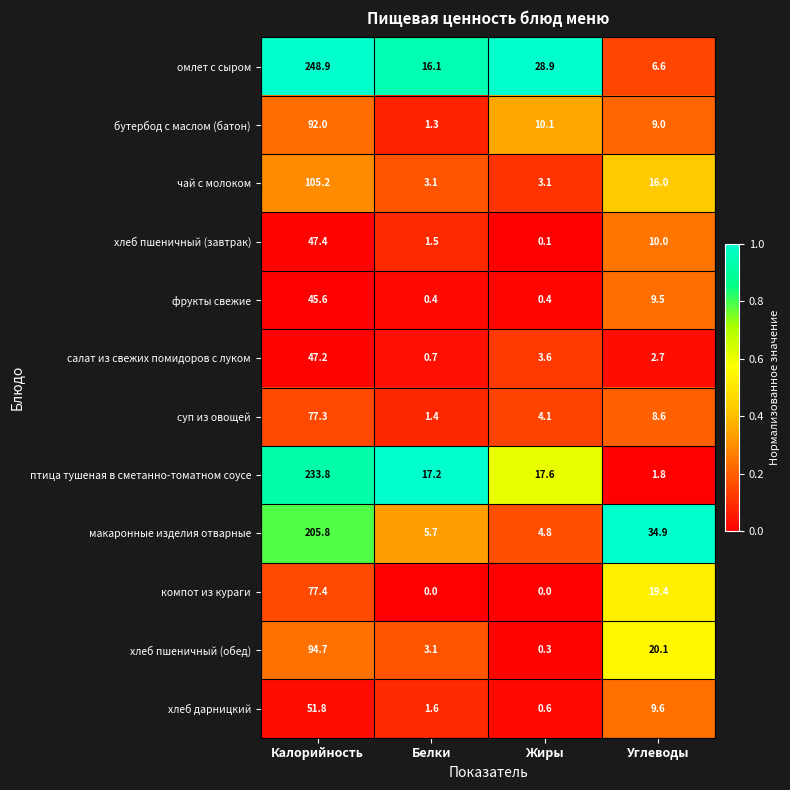

What is the difference between the птица тушеная в сметанно-томатном соусе values at Калорийность and Белки?

216.6